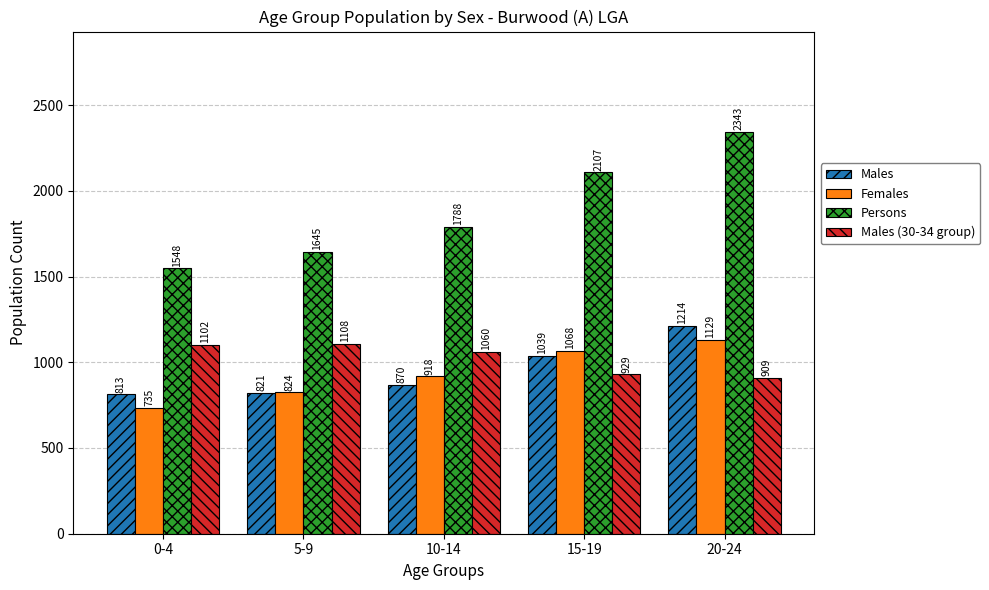

What is the difference between the maximum and minimum values in the Males (30-34 group) series?

199